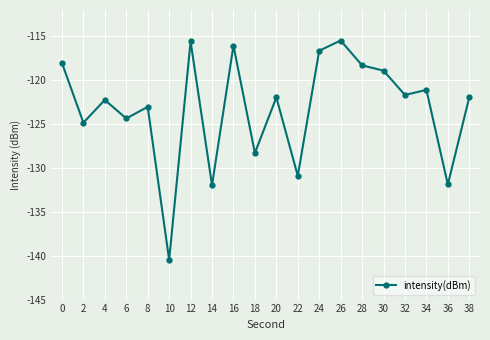

The value at 16 is -116.1. True or false?

True